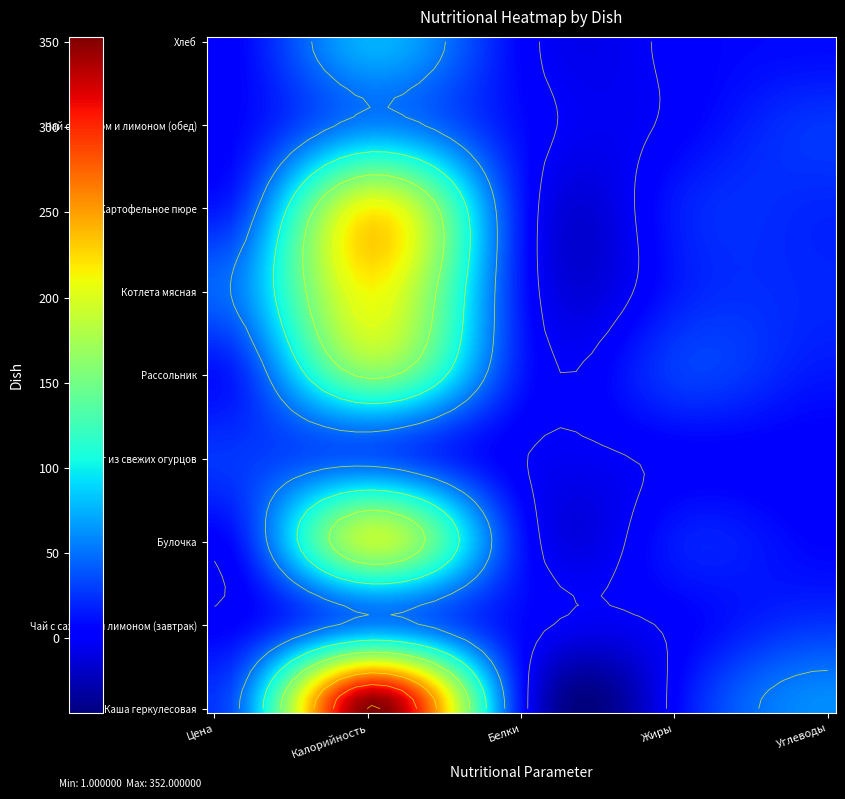

True or false: Булочка has a value of 7 at Белки.

False